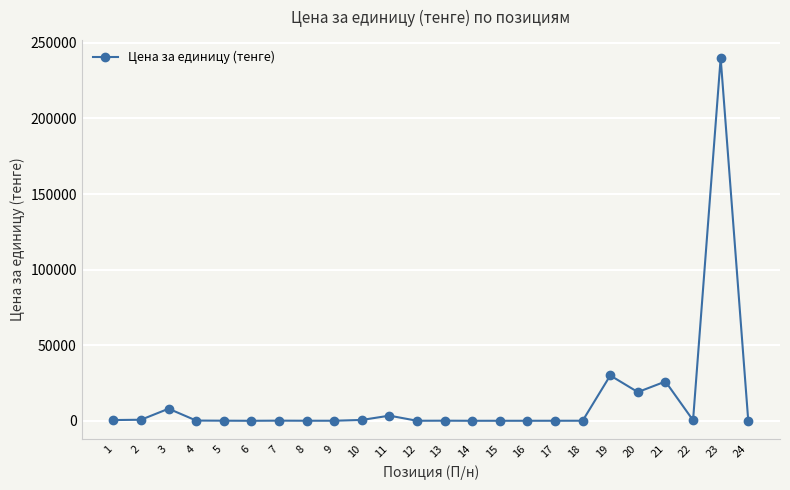

What is the difference between the values at 4 and 21?

25845